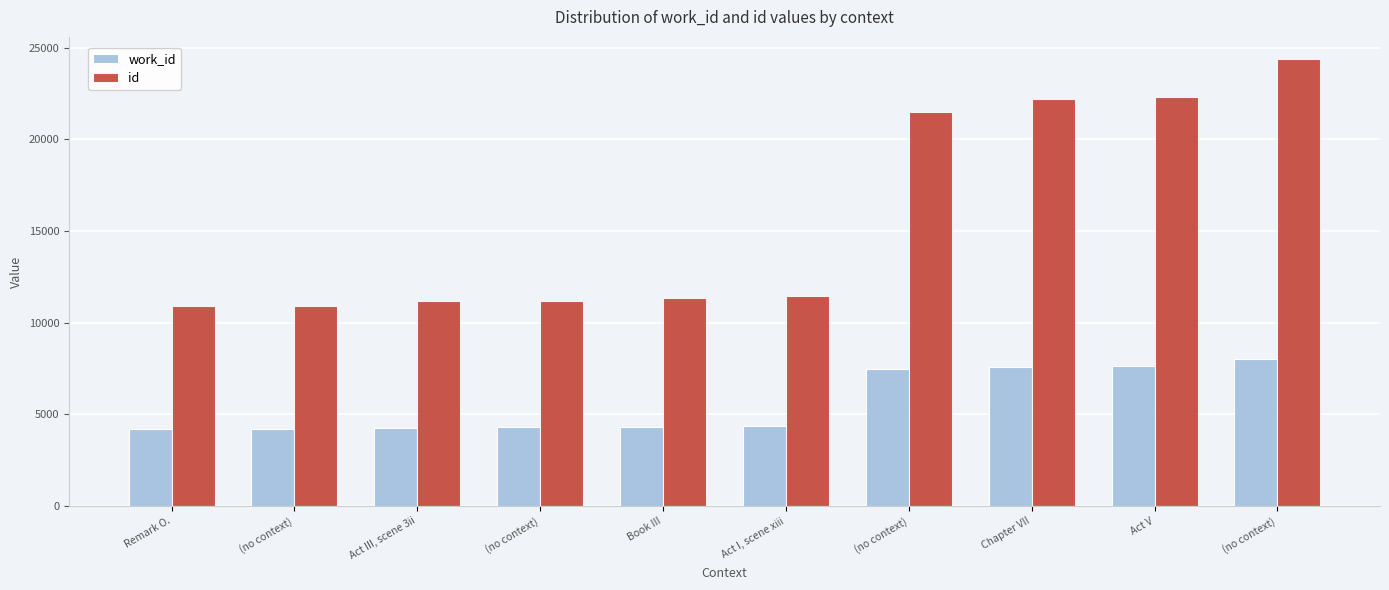

What are all the series names shown in the legend?

work_id, id